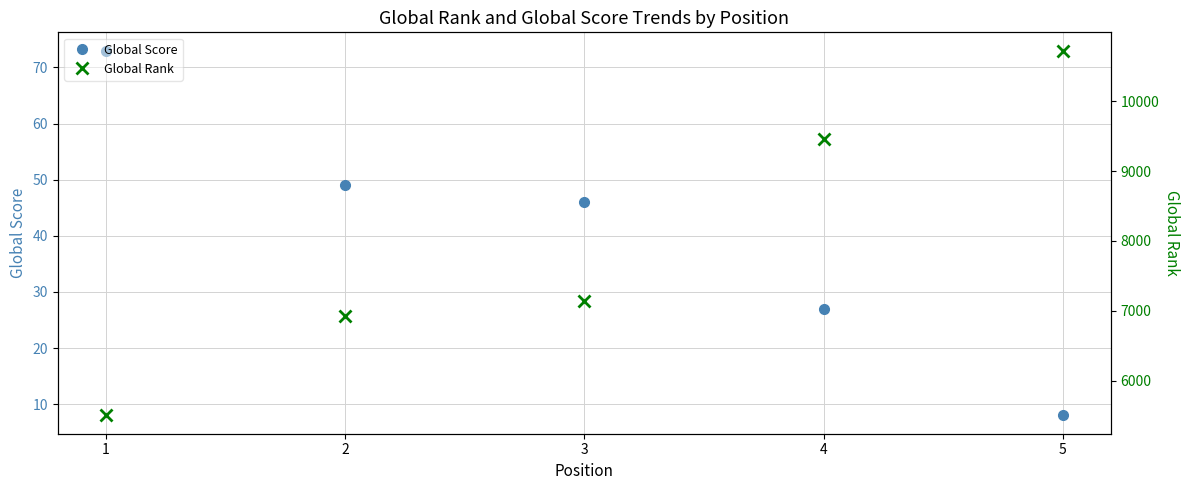

Between 2 and 5, which series saw the biggest shift?

Global Rank